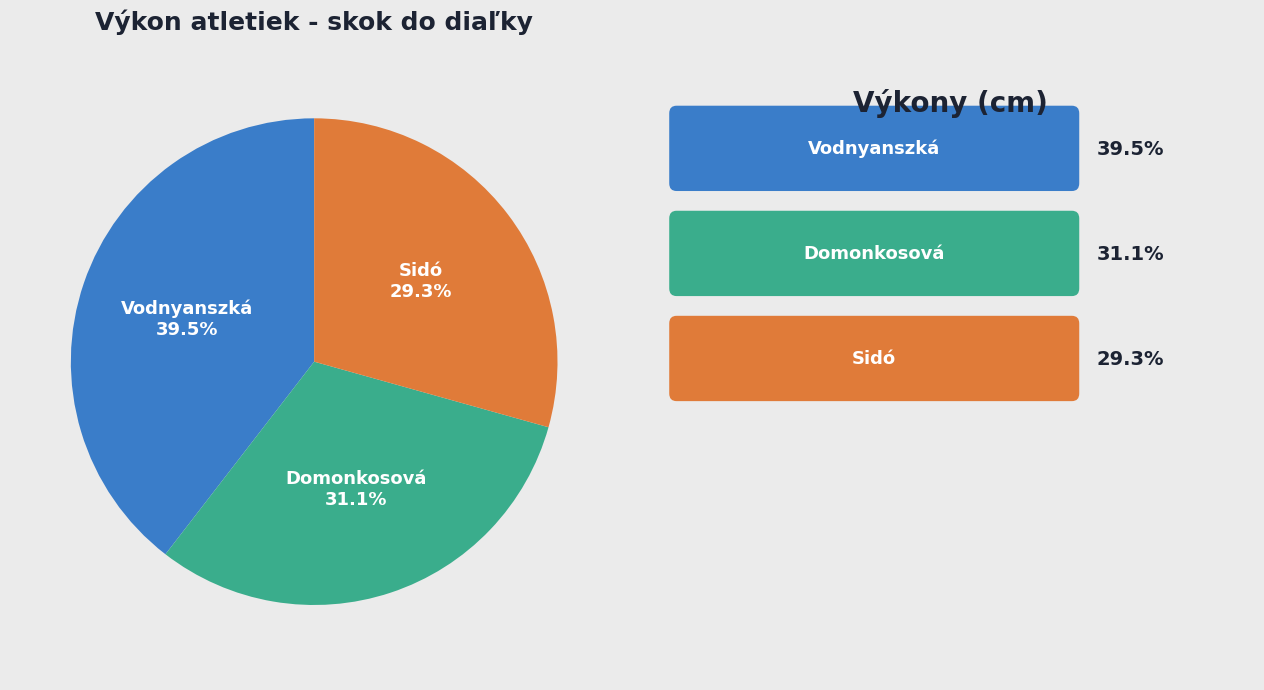

Is there any slice that represents more than half of the pie?

No